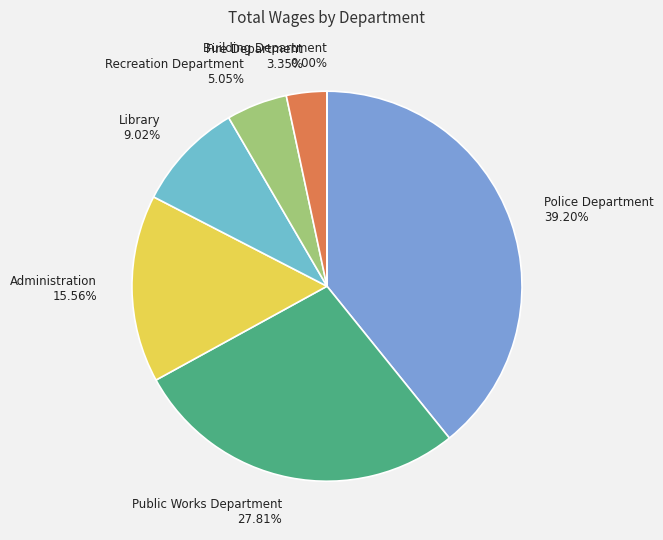

Is there any slice that represents more than half of the pie?

No